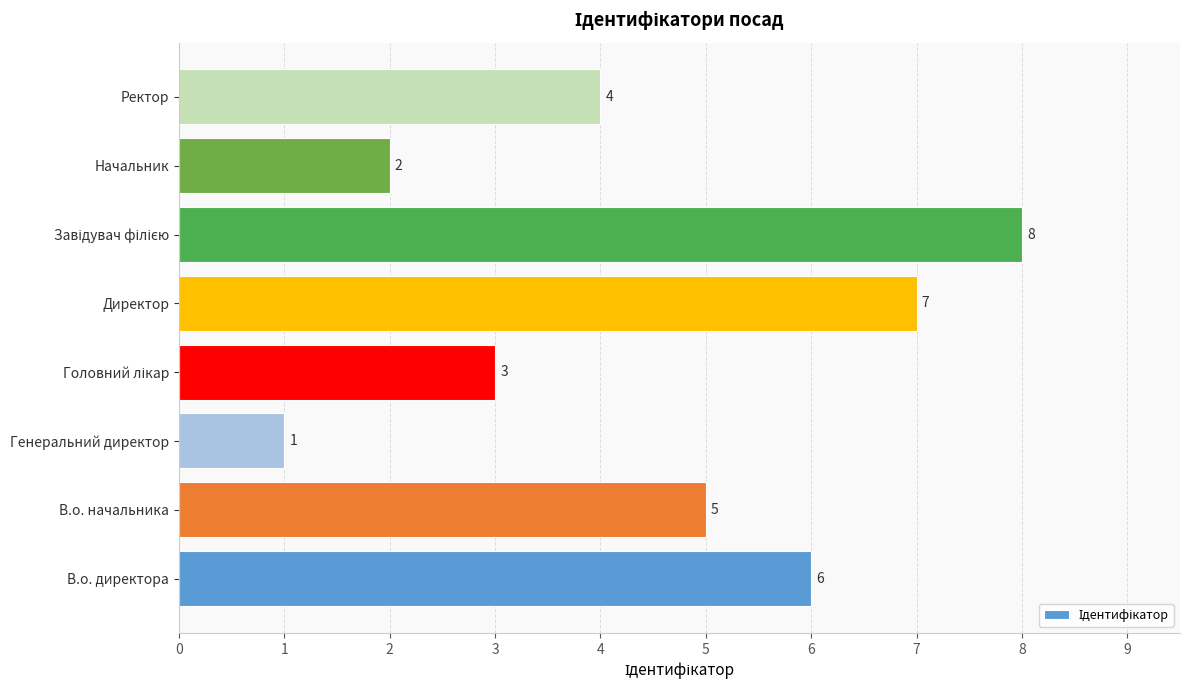

True or false: the data shows 2 at Генеральний директор.

False